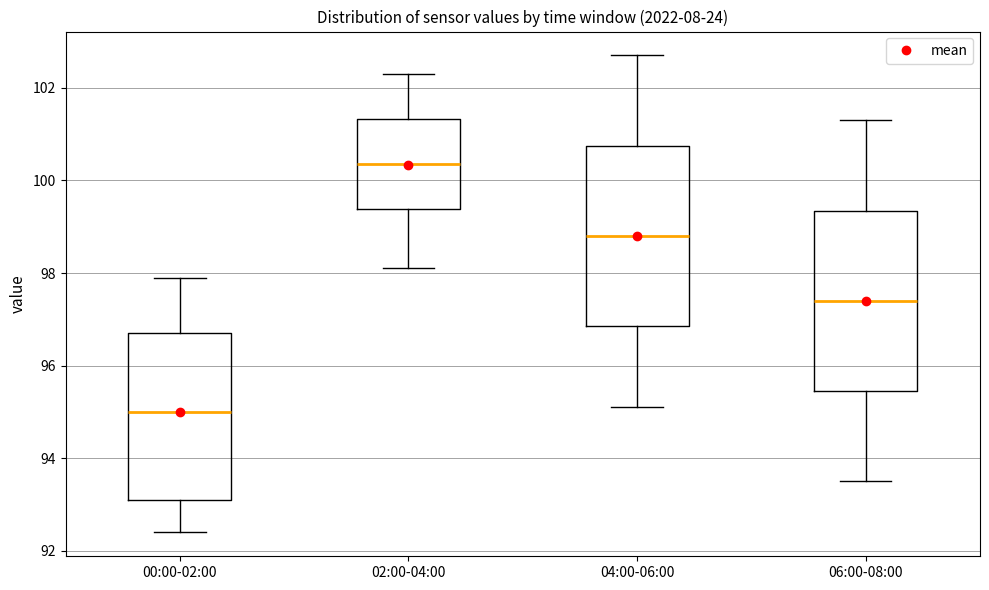

Reading left to right, read every box against the y-axis: the position of its median line, the range the box covers, and the ends of its whiskers. The values are not printed on the chart, so give them approximately, as read against the axis.

00:00-02:00: median 95.0, box 93.2 to 96.8, whiskers 92.4 to 98.0
02:00-04:00: median 100.4, box 99.4 to 101.4, whiskers 98.2 to 102.4
04:00-06:00: median 98.8, box 96.8 to 100.8, whiskers 95.2 to 102.8
06:00-08:00: median 97.4, box 95.4 to 99.4, whiskers 93.6 to 101.4